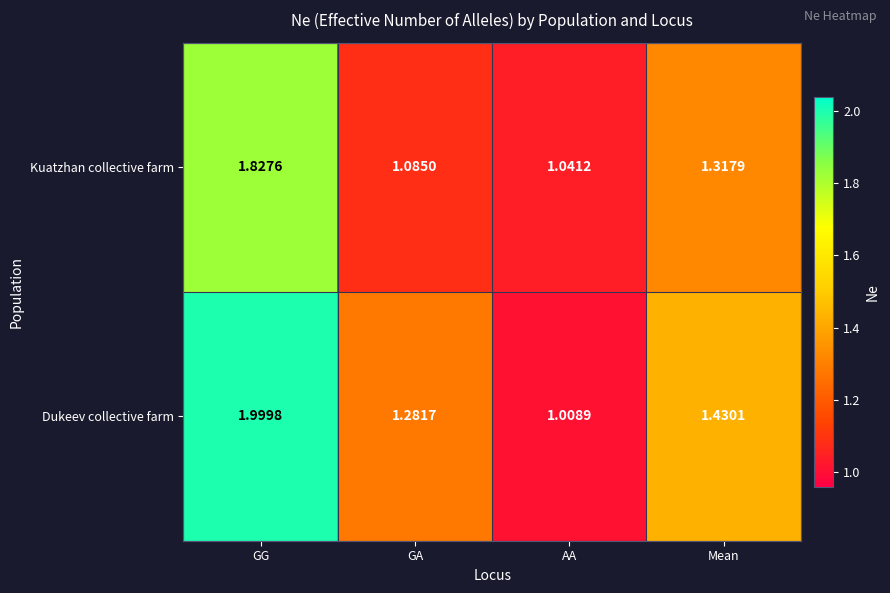

At which category is the sum across all series the highest?

GG